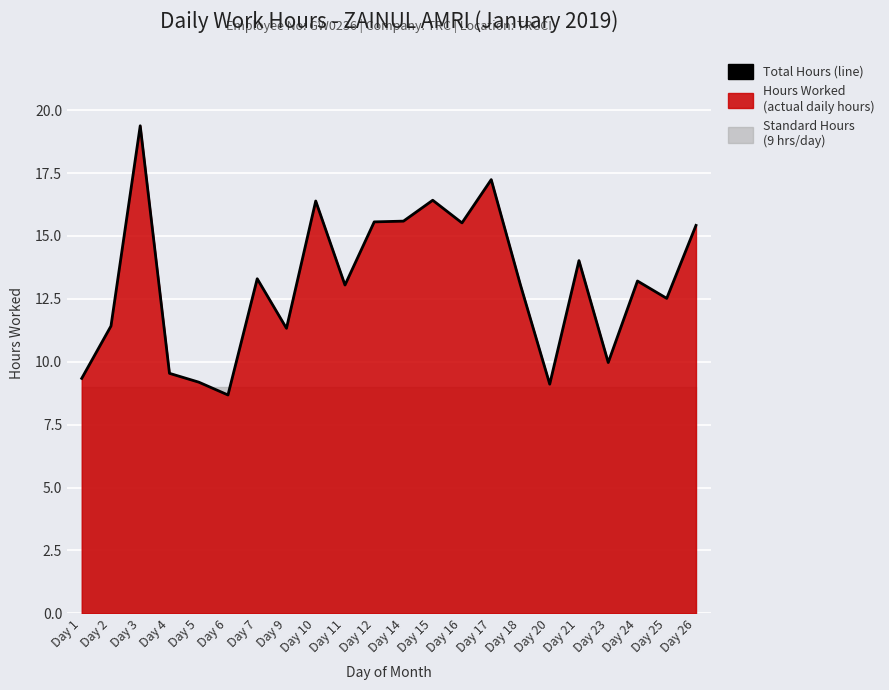

True or false: the data shows 11.3 at Day 9.

True